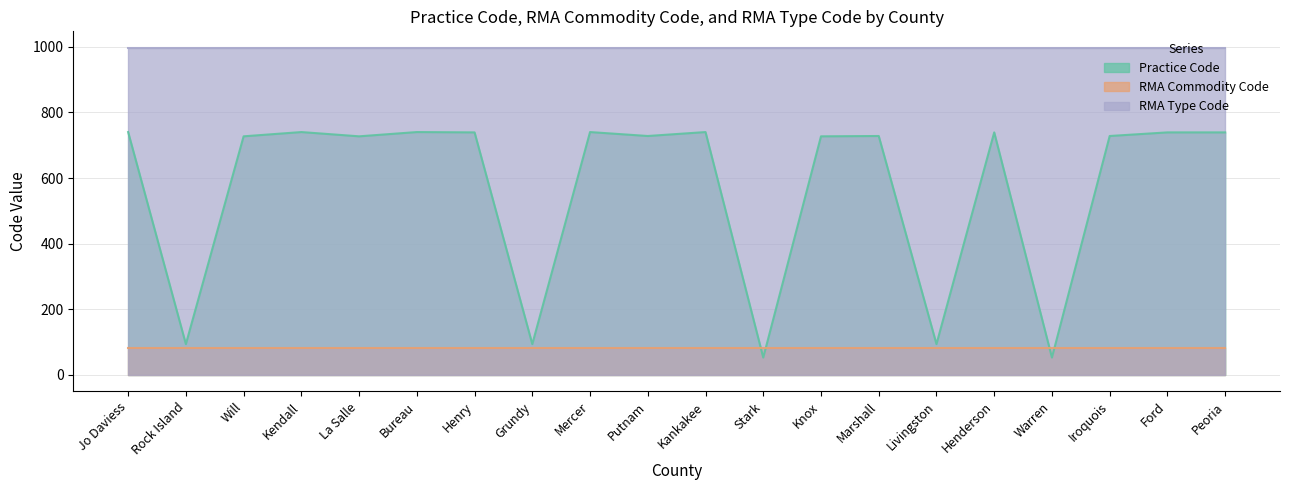

What are all the series names shown in the legend?

Practice Code, RMA Commodity Code, RMA Type Code